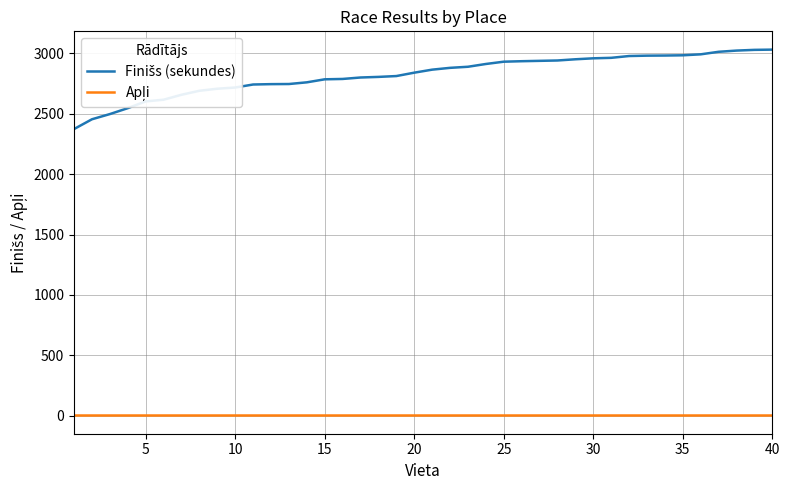

How many lines are shown in the chart?

2